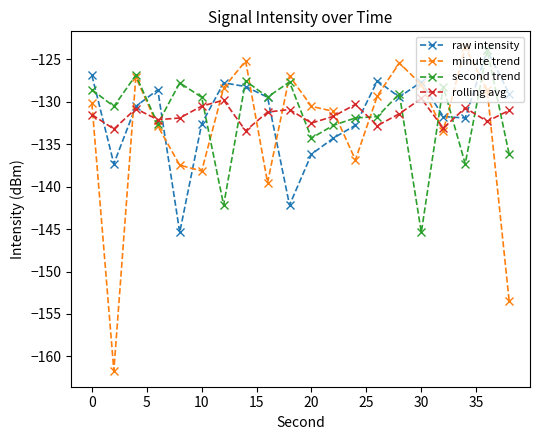

True or false: rolling avg has more than 2 interior local peaks.

True